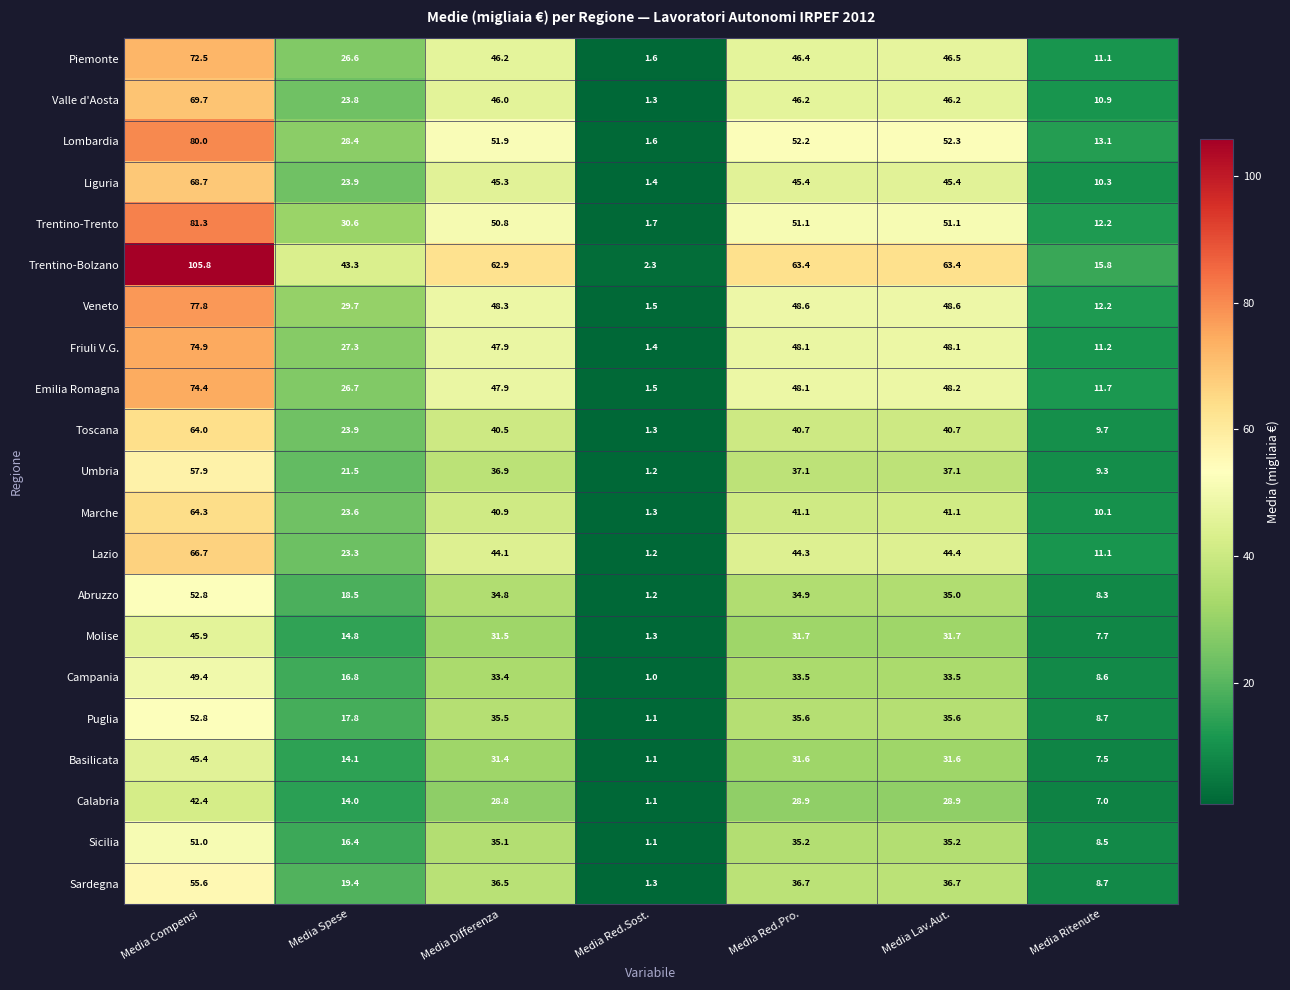

Rank the series at Media Lav.Aut. from highest to lowest value.

Trentino-Bolzano, Lombardia, Trentino-Trento, Veneto, Emilia Romagna, Friuli V.G., Piemonte, Valle d'Aosta, Liguria, Lazio, Marche, Toscana, Umbria, Sardegna, Puglia, Sicilia, Abruzzo, Campania, Molise, Basilicata, Calabria